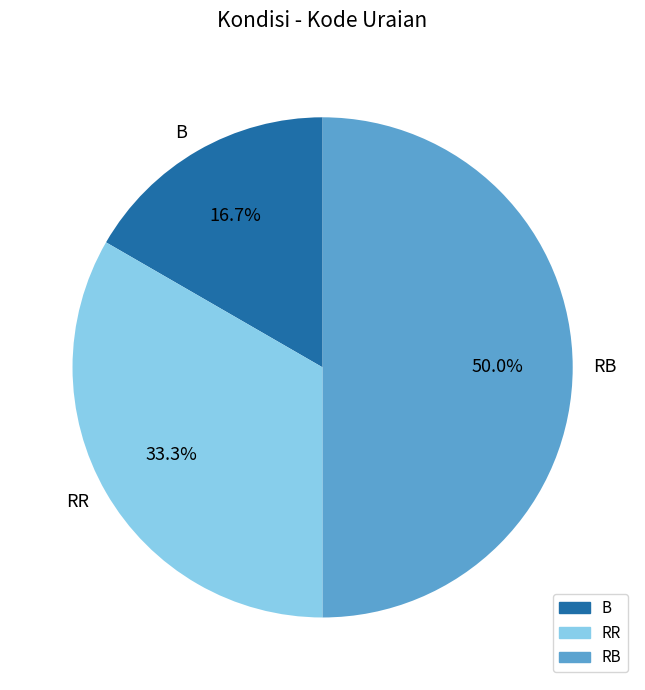

Is the sum of RB and RR greater than half?

Yes